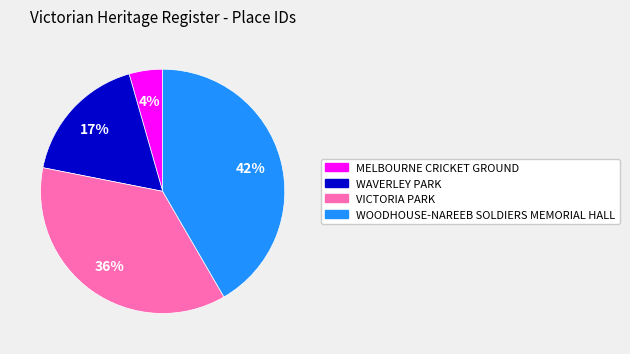

Does WAVERLEY PARK account for over 50% of the chart?

No